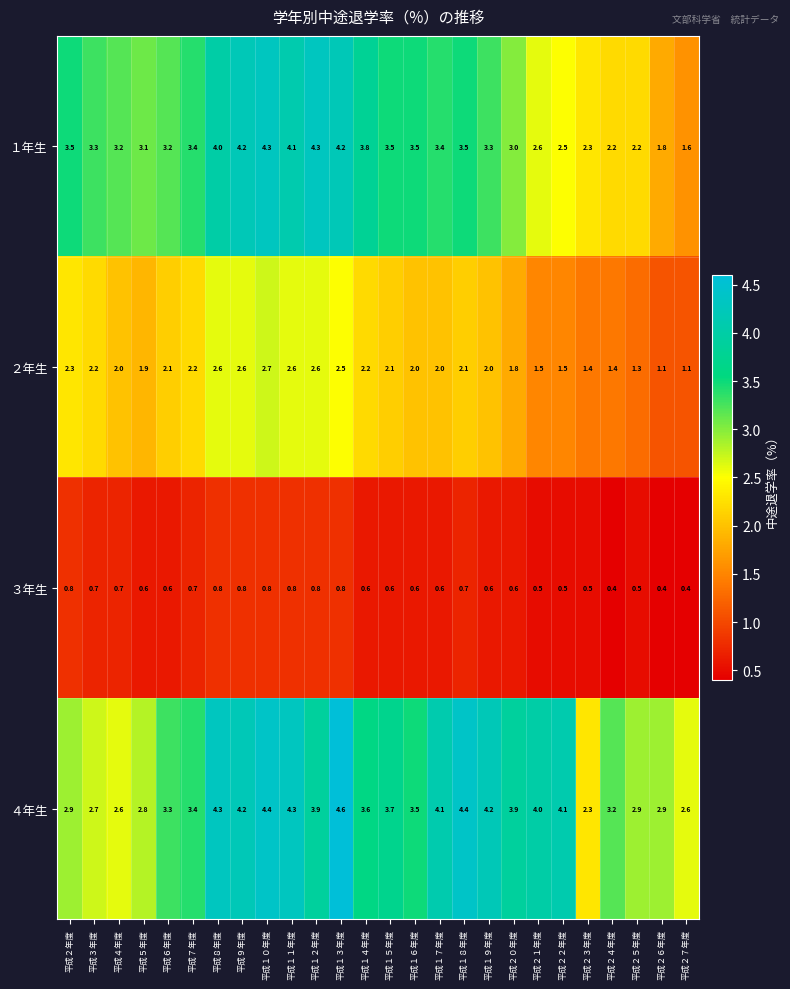

List the series in order of their peak value, highest first.

４年生, １年生, ２年生, ３年生